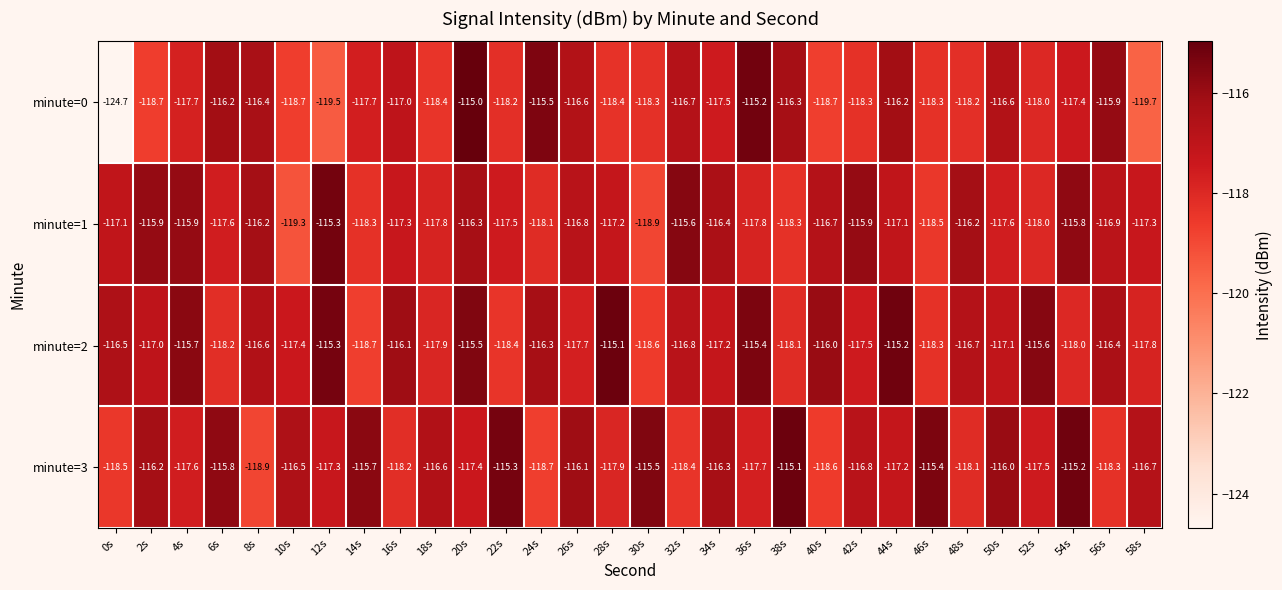

Which series has the largest range (max minus min)?

minute=0